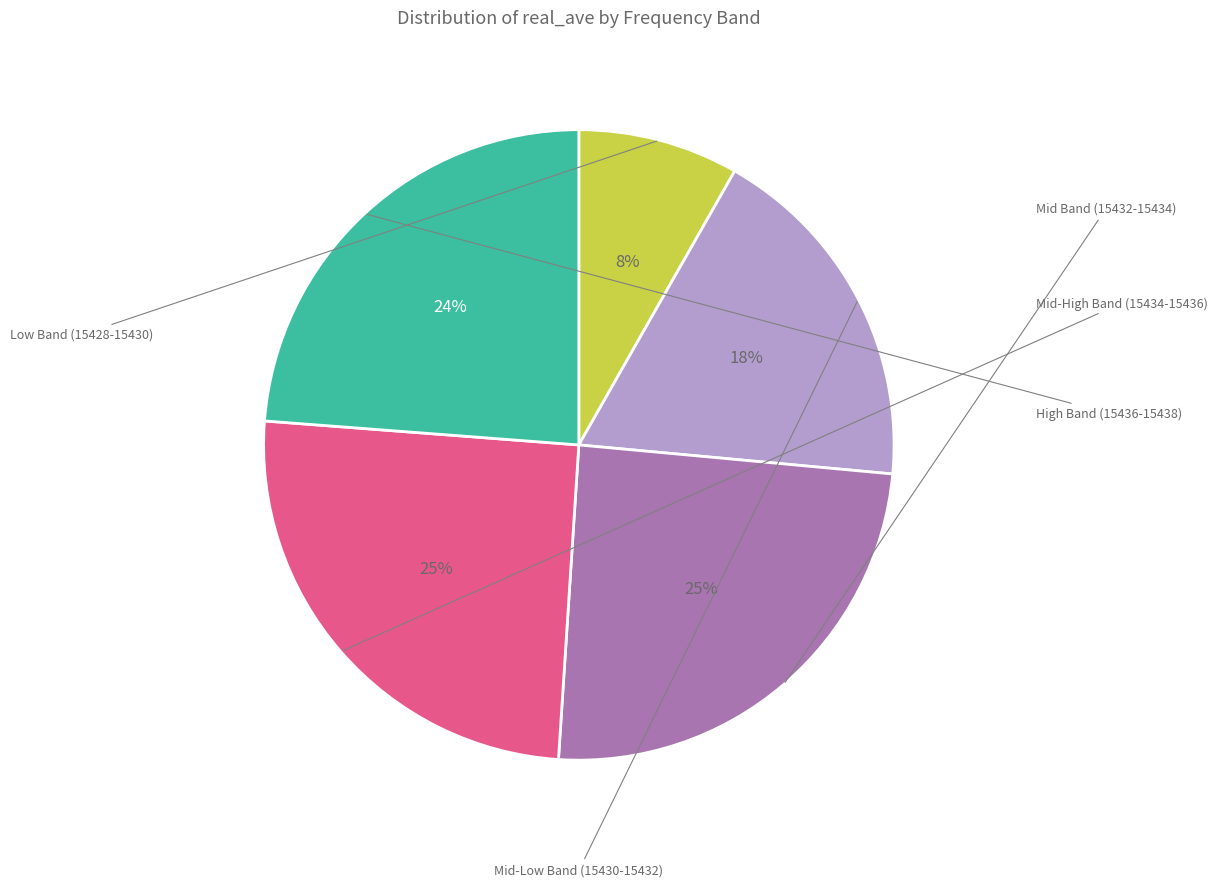

Is there any slice that represents more than half of the pie?

No